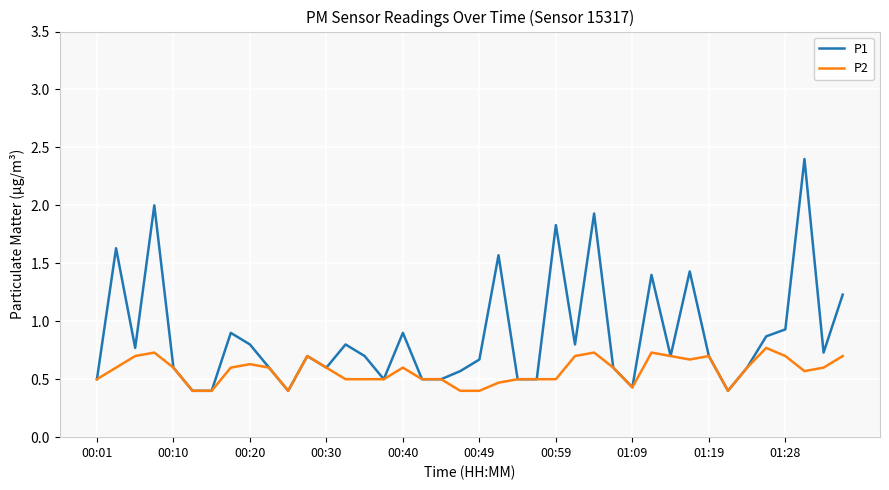

What is the minimum value for P2?

0.4